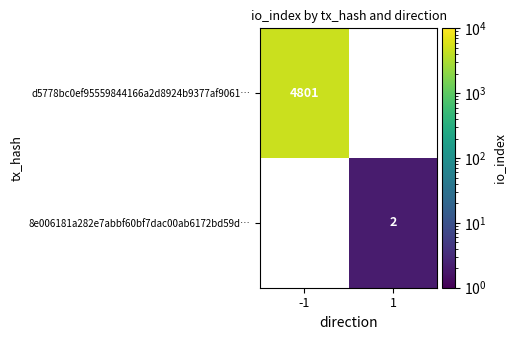

True or false: 8e006181a282e7abbf60bf7dac00ab6172bd59d… has a value of 2 at 1.

True